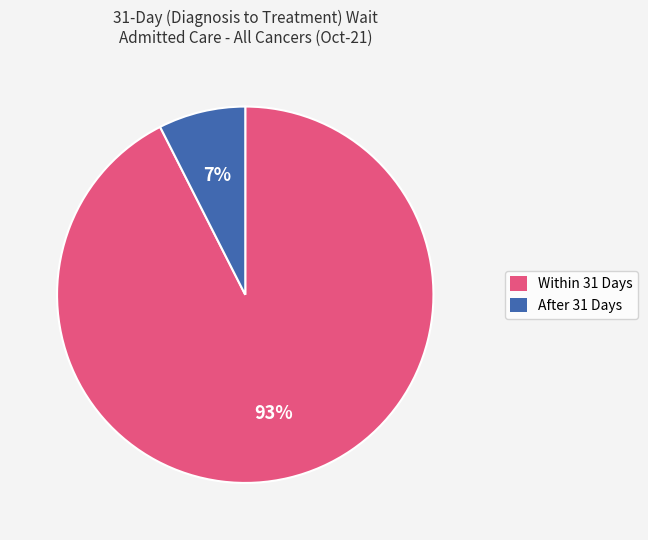

What percentage is the After 31 Days slice, to the nearest percent?

7%